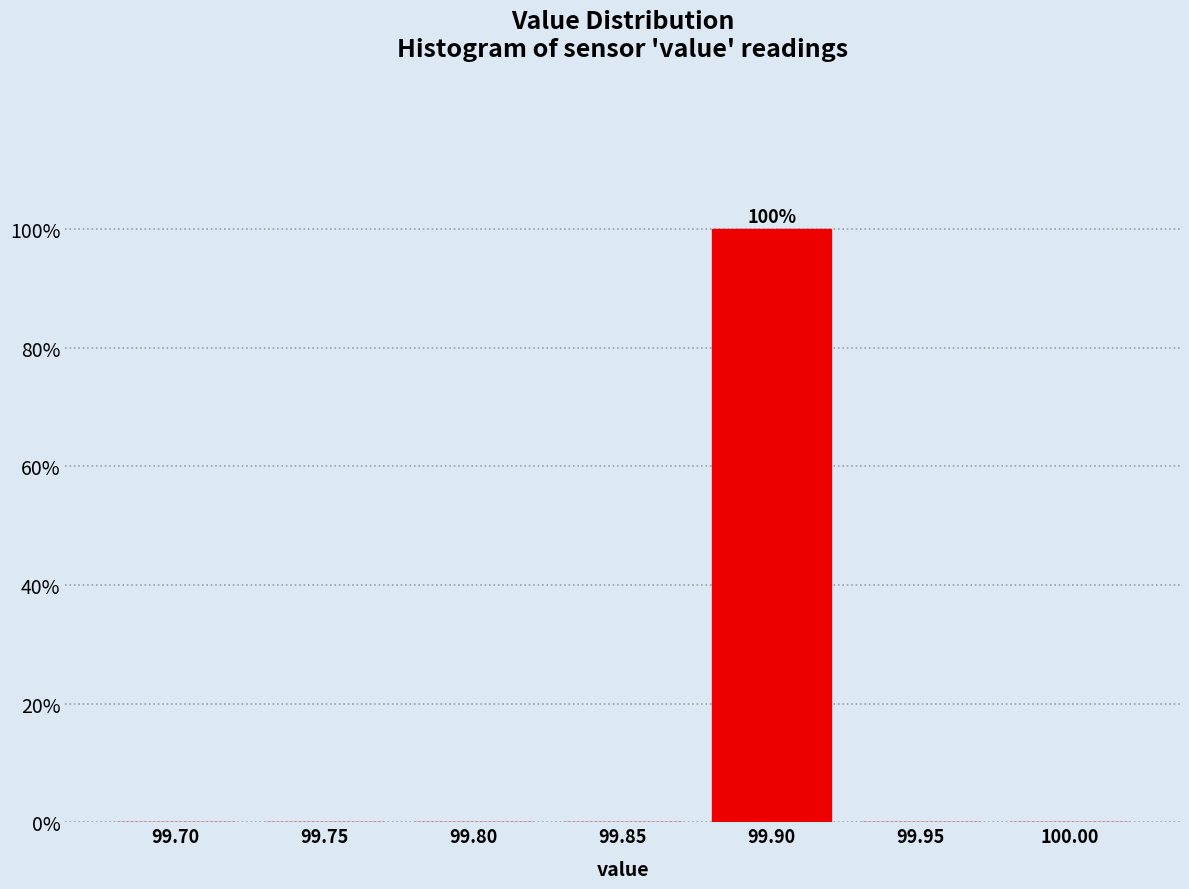

Reading left to right, what are all the values shown in this chart?

99.70=0	99.75=0	99.80=0	99.85=0	99.90=100	99.95=0	100.00=0